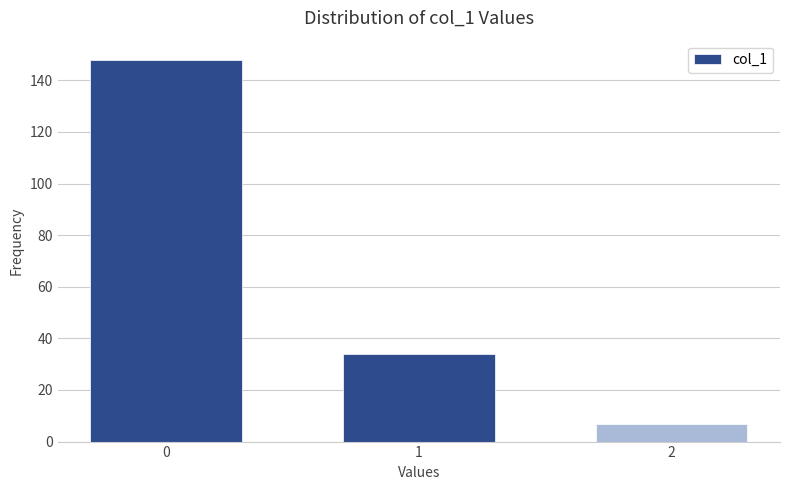

Reading right to left, extract all data points from this chart.

2=7	1=34	0=148